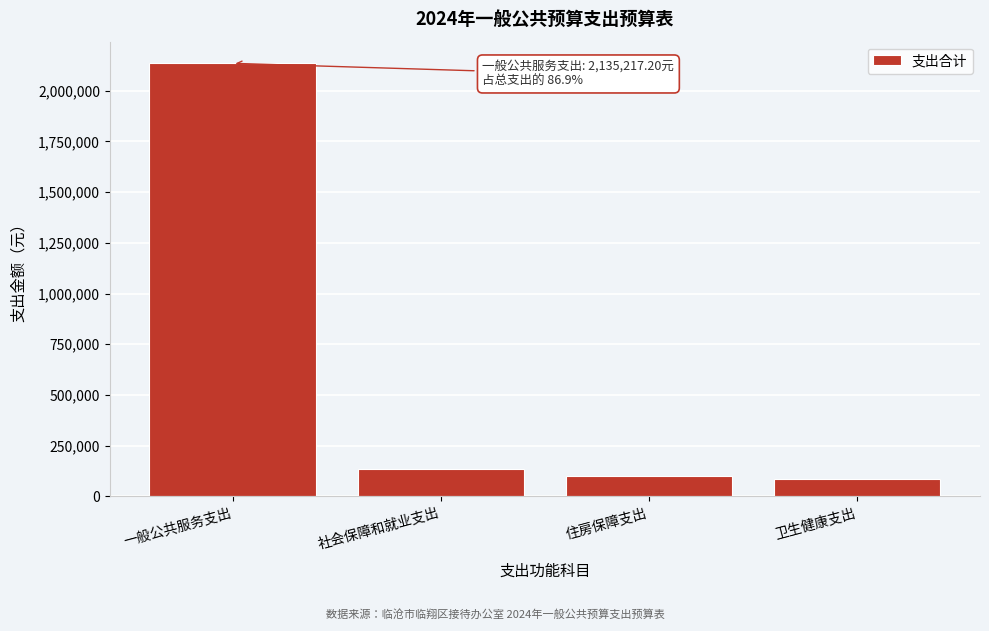

Reading left to right, what are all the values shown in this chart?

2135217.2	136111.3	99410.4	87439.3